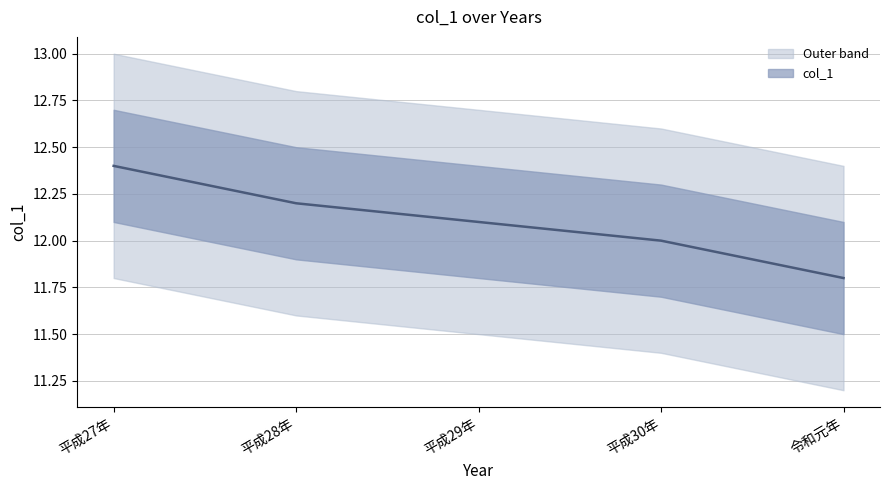

What is the average value?

12.1